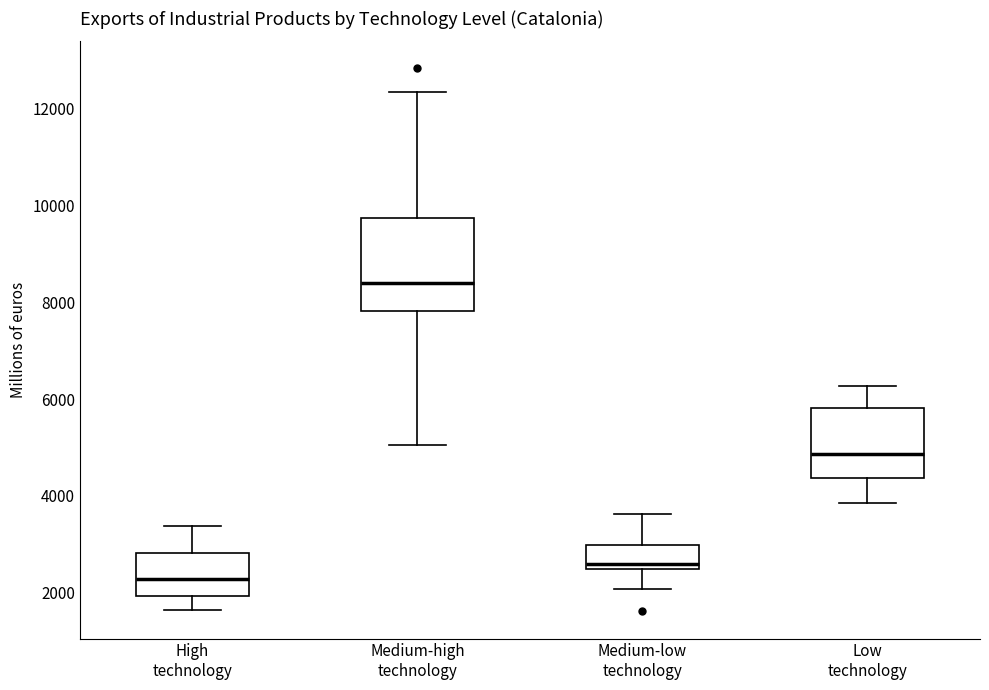

Where is the lower edge of the box for Medium-low technology on the y-axis? The values are not printed on the chart, so give them approximately, as read against the axis.

2400